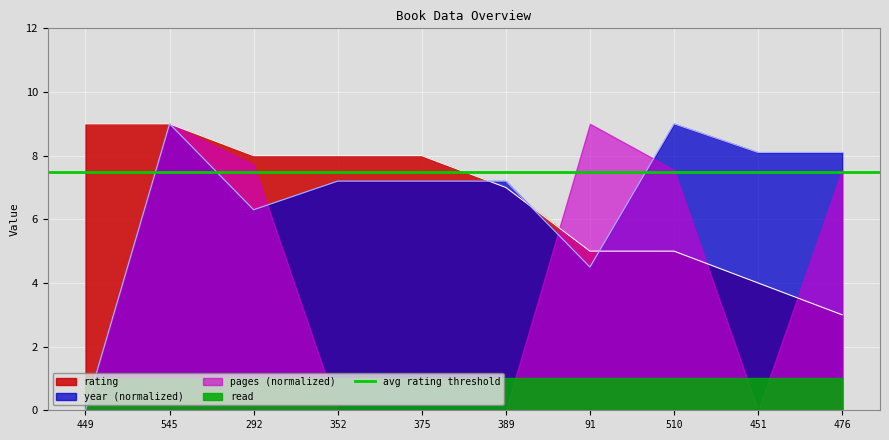

The year (normalized) series shows 3.8 at 292. True or false?

False